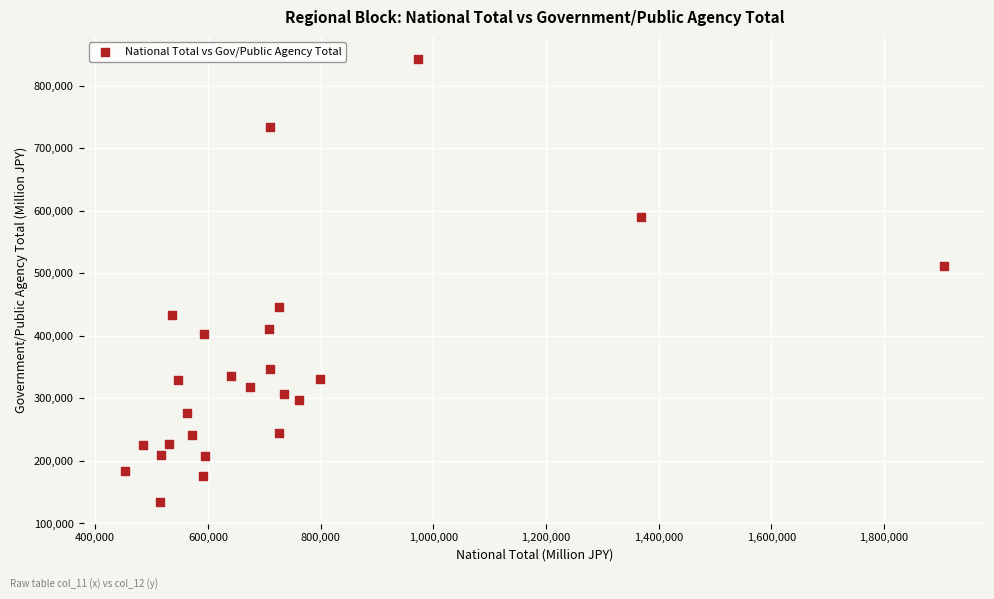

What is the range of X values (max minus min)?

1454793